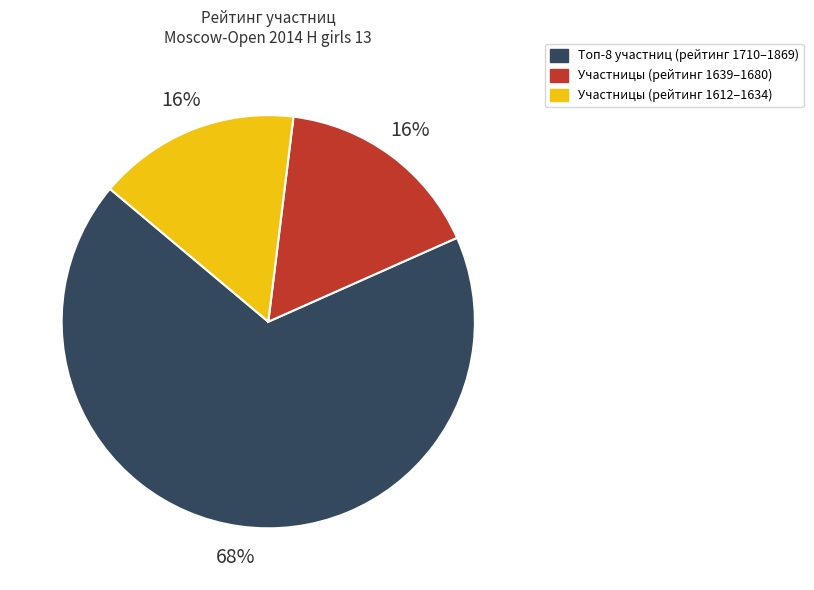

To the nearest percent, what is the average slice percentage?

33%